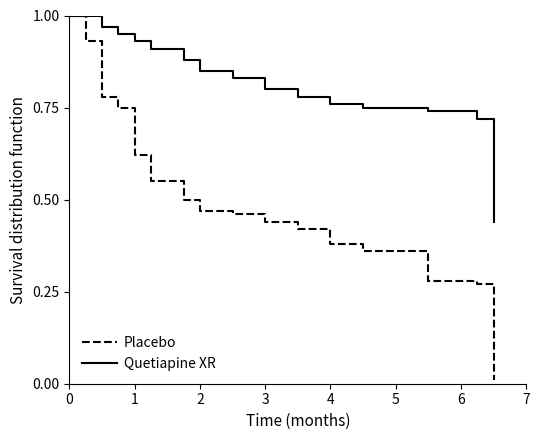

Rank the series by their average value, from highest to lowest.

Quetiapine XR, Placebo